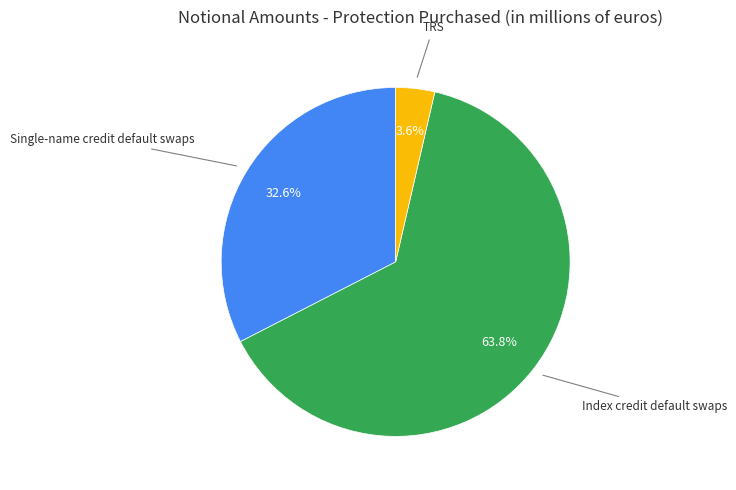

Does any single category account for the majority?

Yes